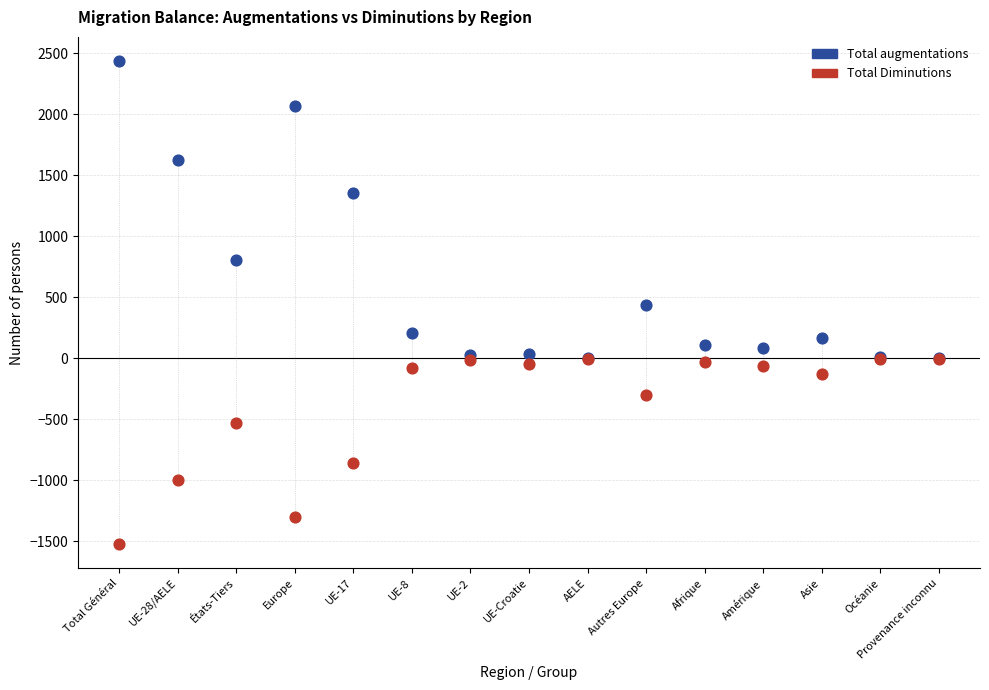

Which series reaches the minimum Y coordinate?

Total Diminutions